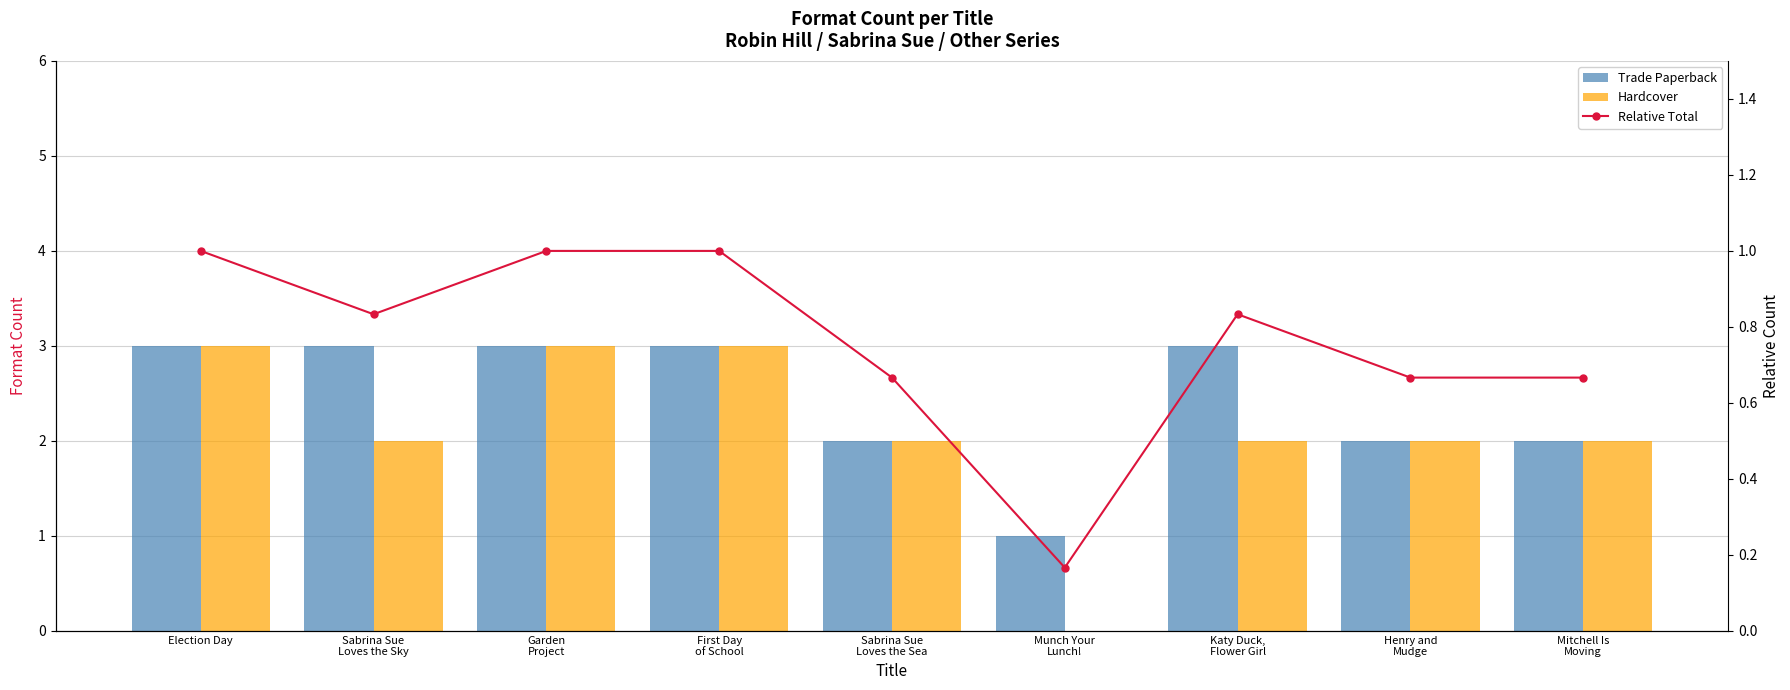

Is the value of Trade Paperback at Sabrina Sue
Loves the Sea greater than the value of Relative Total at Katy Duck,
Flower Girl?

Yes